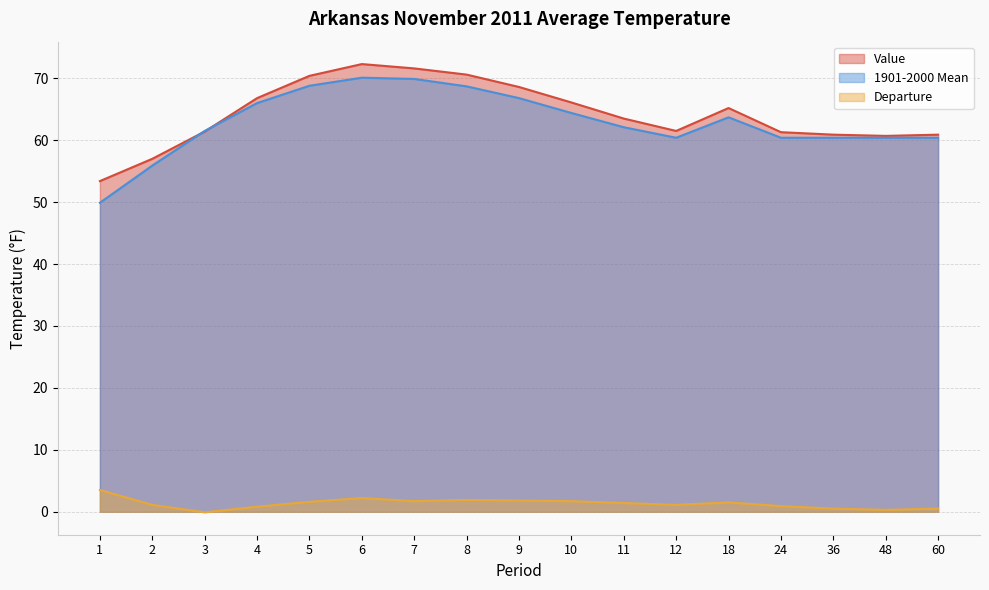

What is the value of the Value point at the 11th from the left?

63.5